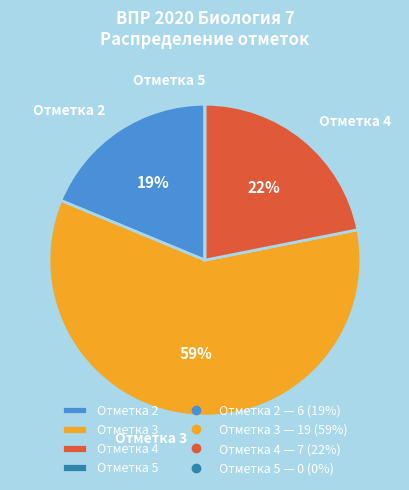

Which category accounts for the majority?

Отметка 3